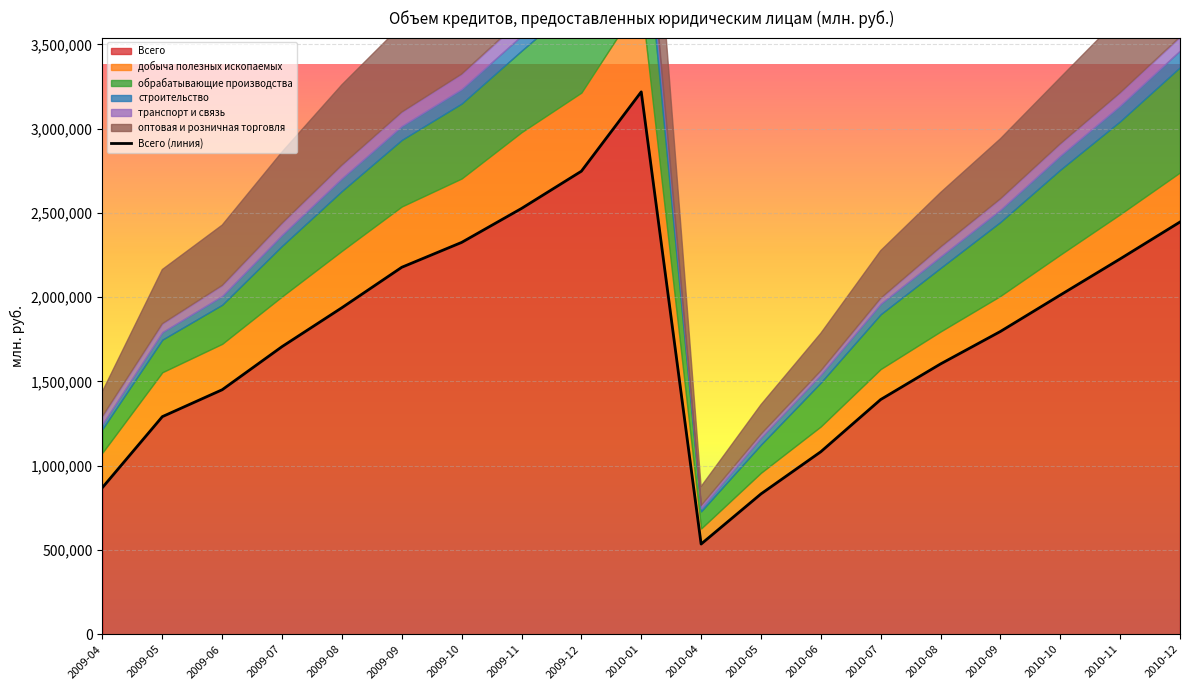

Which series has the largest total across all categories?

Всего